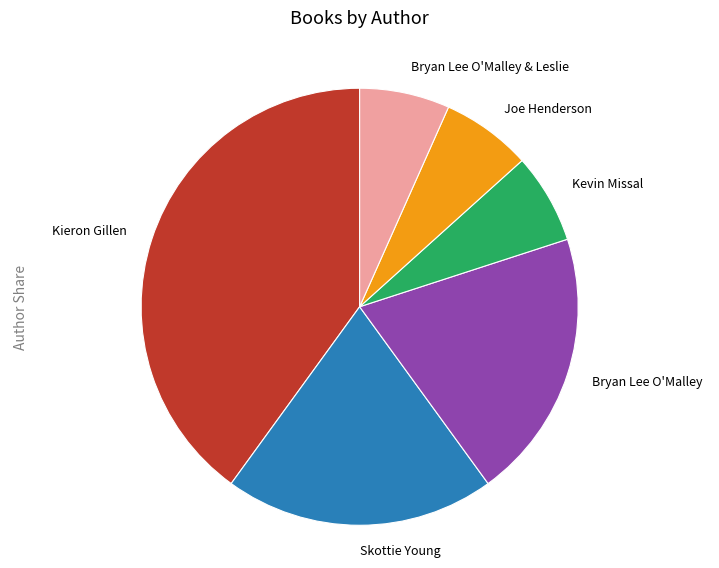

What is the largest slice in the pie chart?

Kieron Gillen